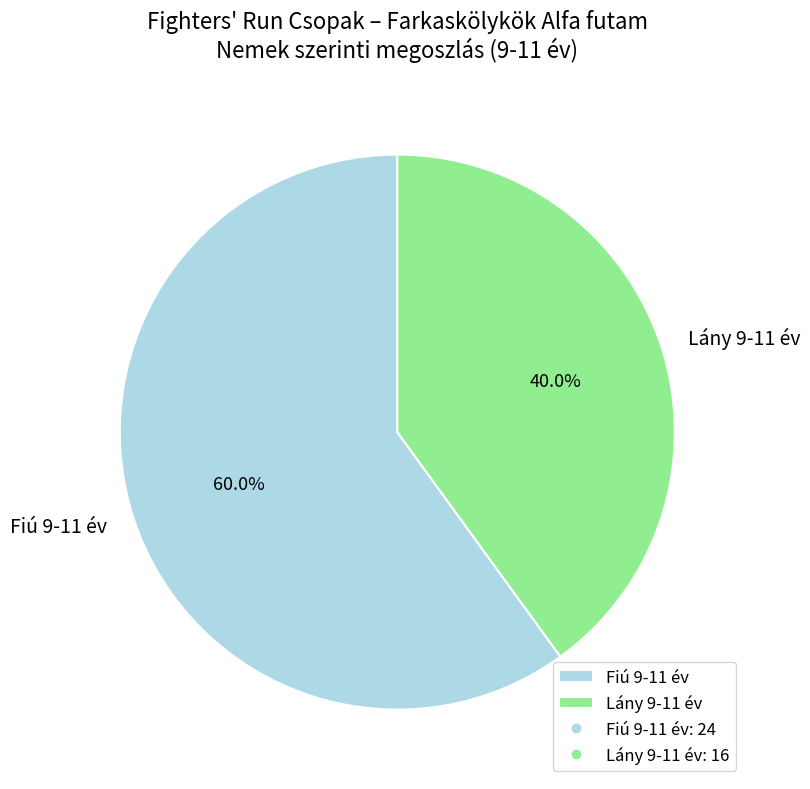

Rank the categories by value from highest to lowest.

Fiú 9-11 év, Lány 9-11 év